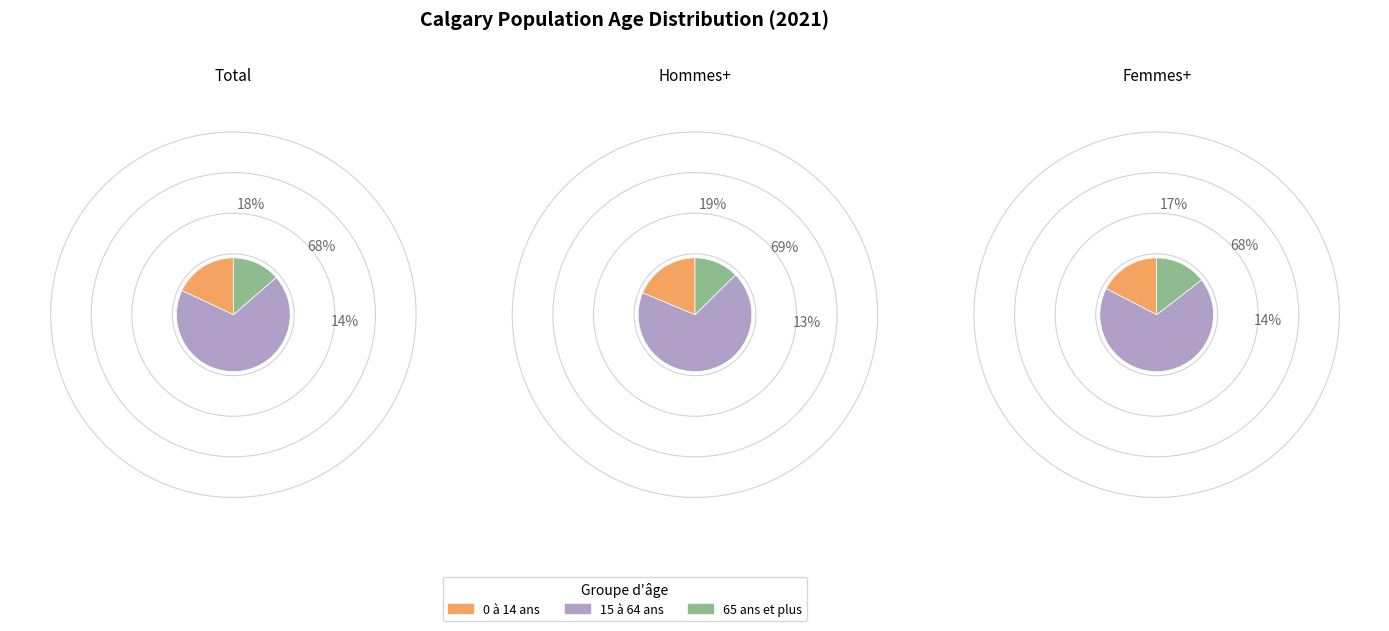

How many slices are in this pie chart?

3